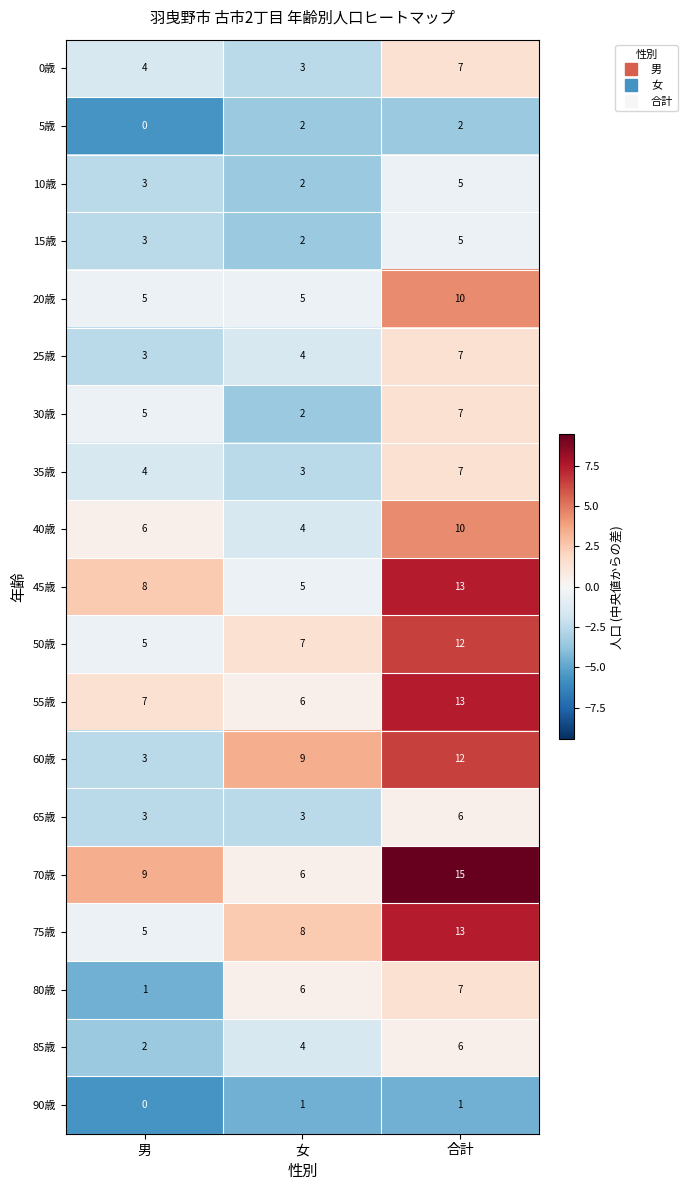

Which label corresponds to the smallest value in the chart?

男